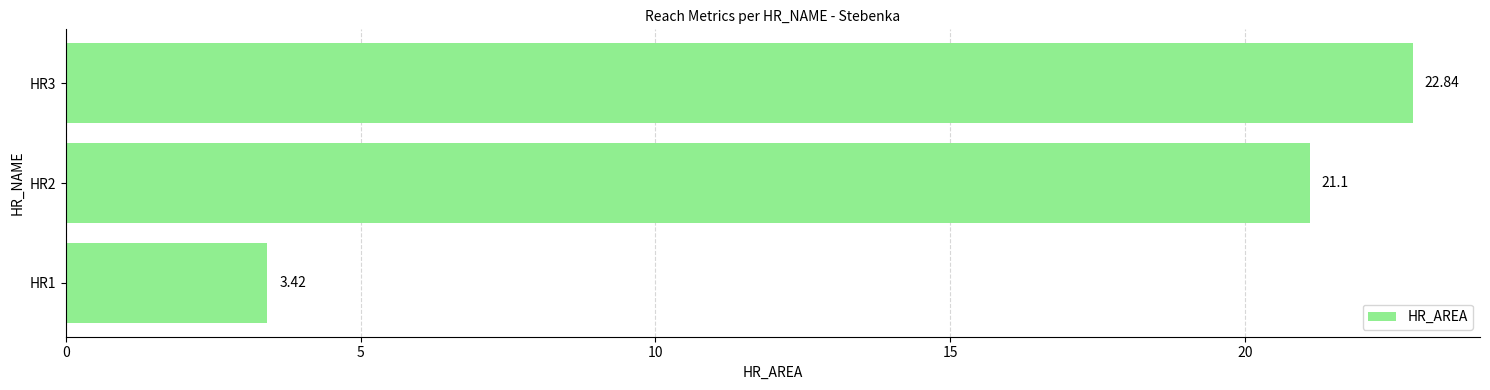

What is the sum of all values?

47.4